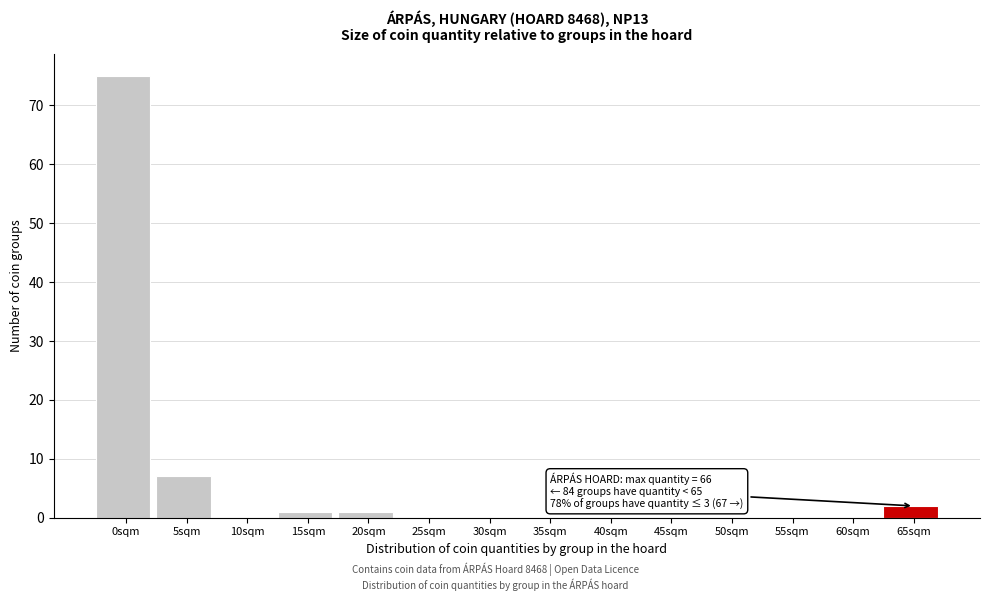

Reading left to right, list all the values displayed in this chart.

0sqm=75	5sqm=7	10sqm=0	15sqm=1	20sqm=1	25sqm=0	30sqm=0	35sqm=0	40sqm=0	45sqm=0	50sqm=0	55sqm=0	60sqm=0	65sqm=2